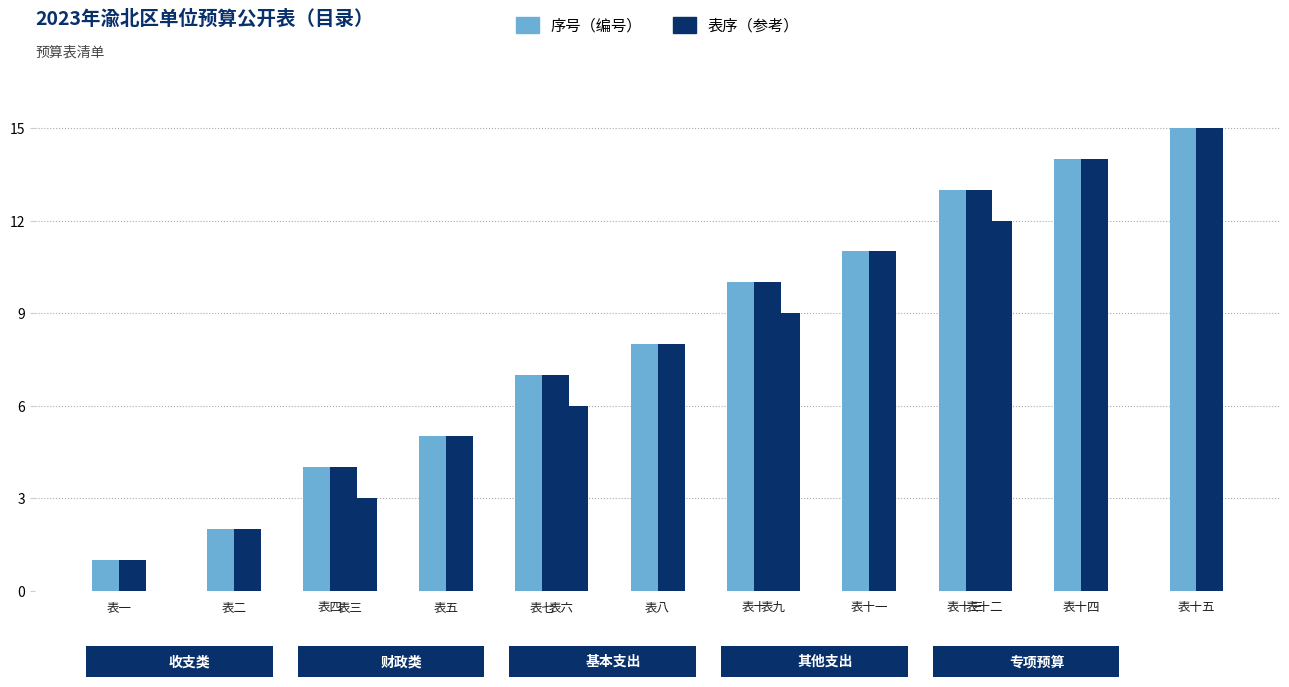

What is the value of the 14th bar from the left?

14